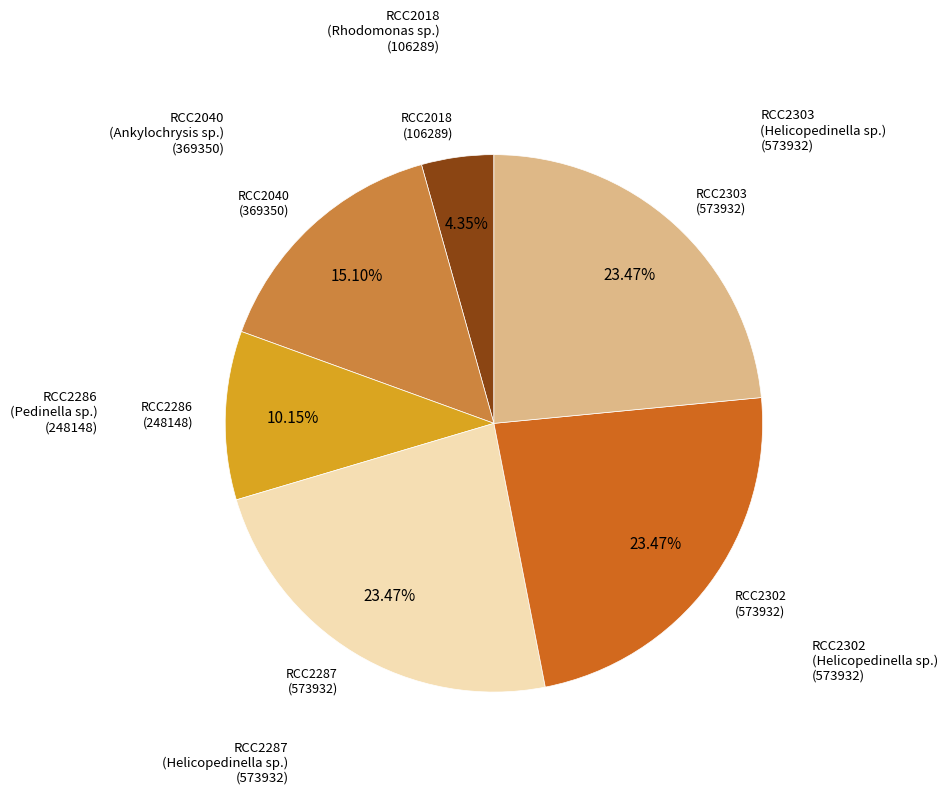

Is there any slice that represents more than half of the pie?

No